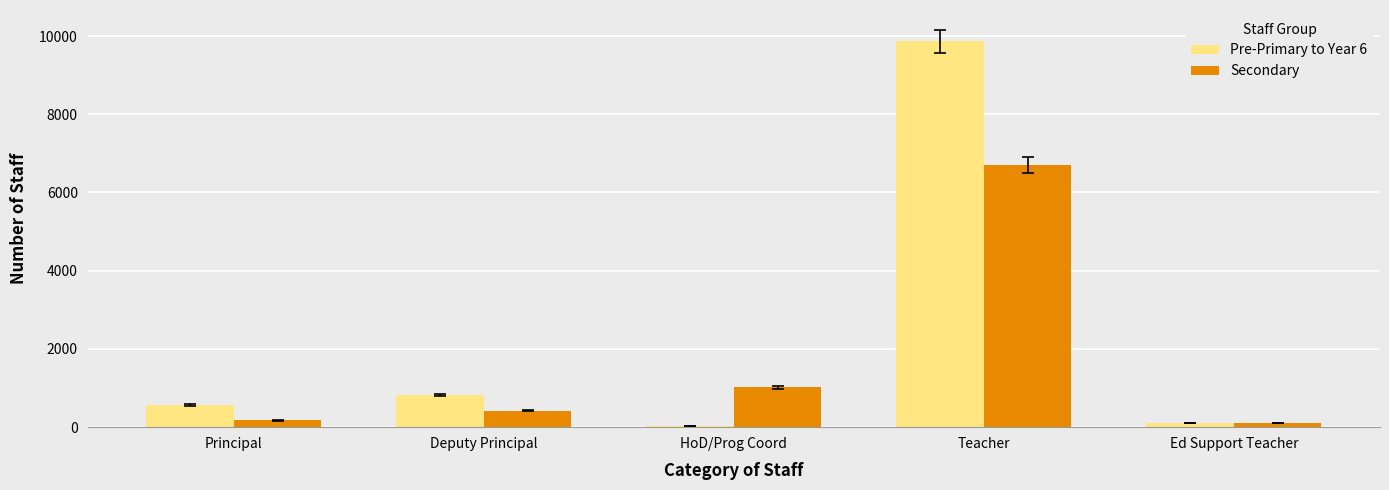

What is the average value of the Pre-Primary to Year 6 series?

2275